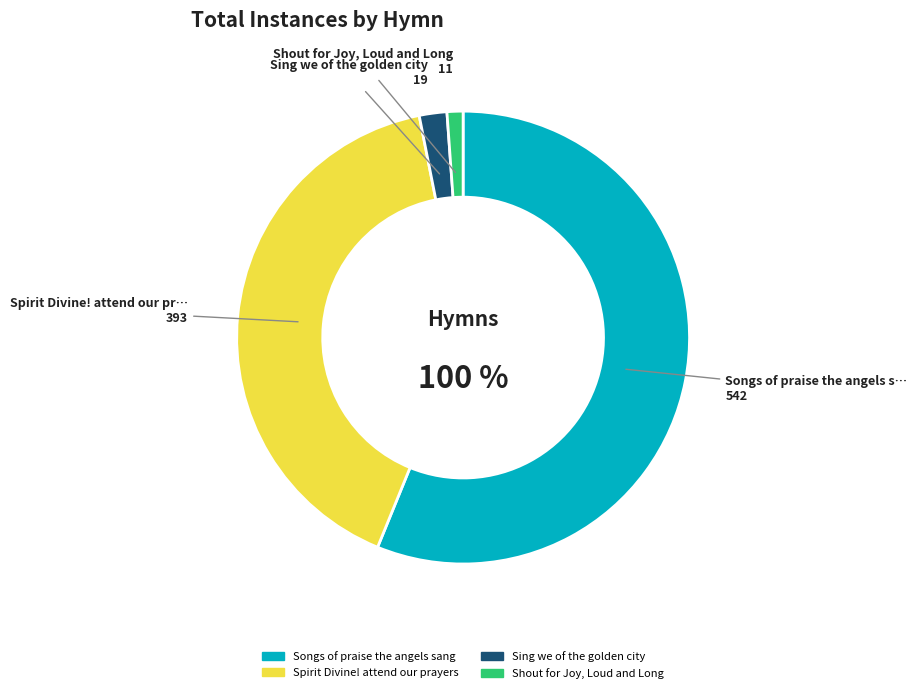

What is the total percentage of Spirit Divine! attend our prayers and Sing we of the golden city?

42.7%